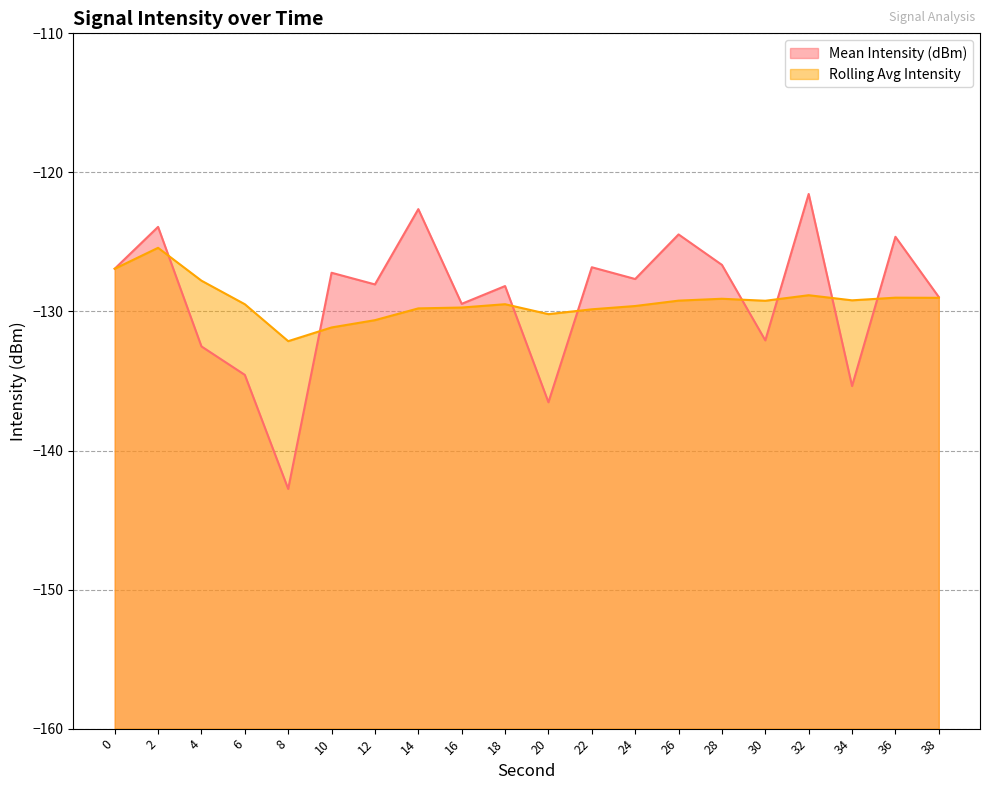

True or false: Mean Intensity (dBm) and Rolling Avg Intensity intersect in this chart.

True